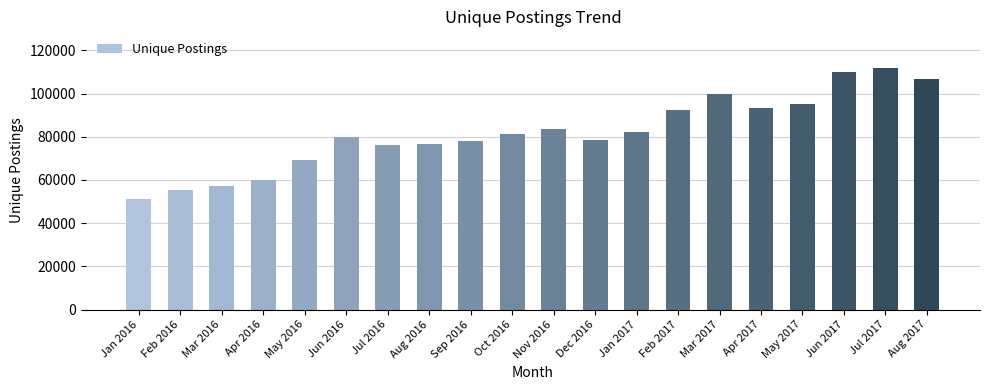

What value does the data have at Oct 2016, to the nearest 100?

81300